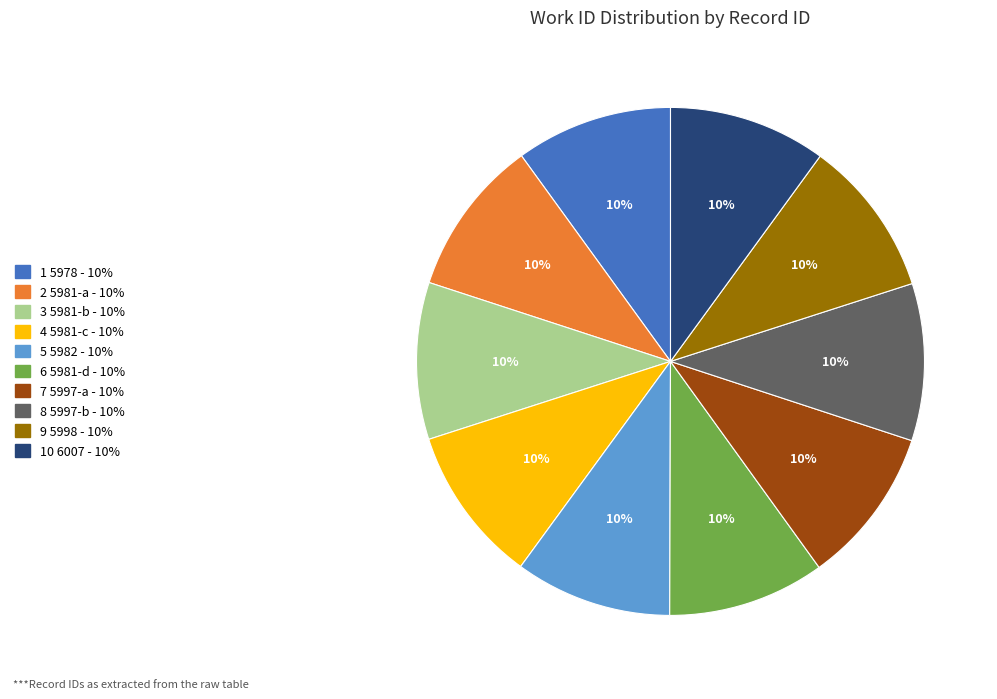

To the nearest percent, what is the average slice percentage?

10%